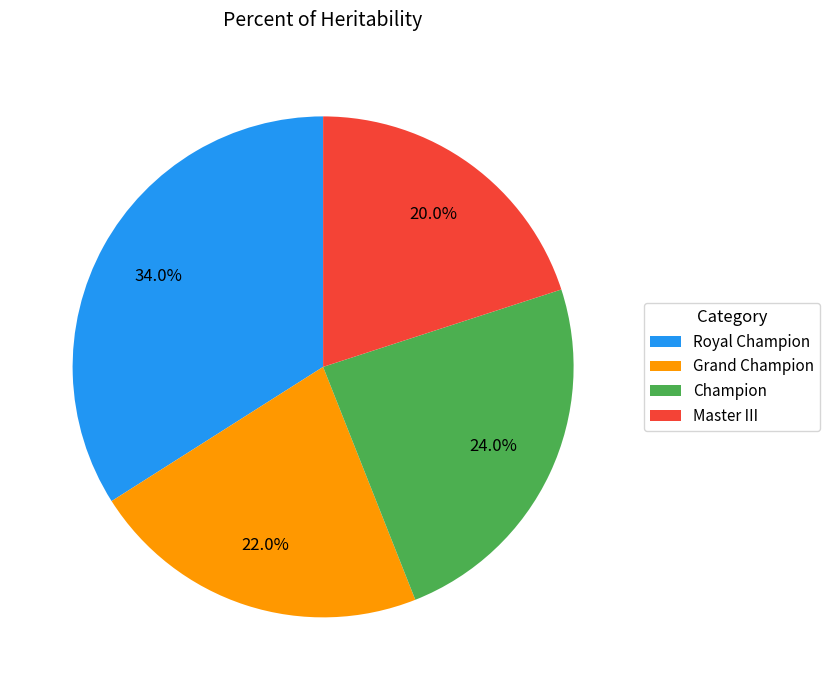

To the nearest percent, what is the difference between the Champion and Royal Champion slice percentages?

10%